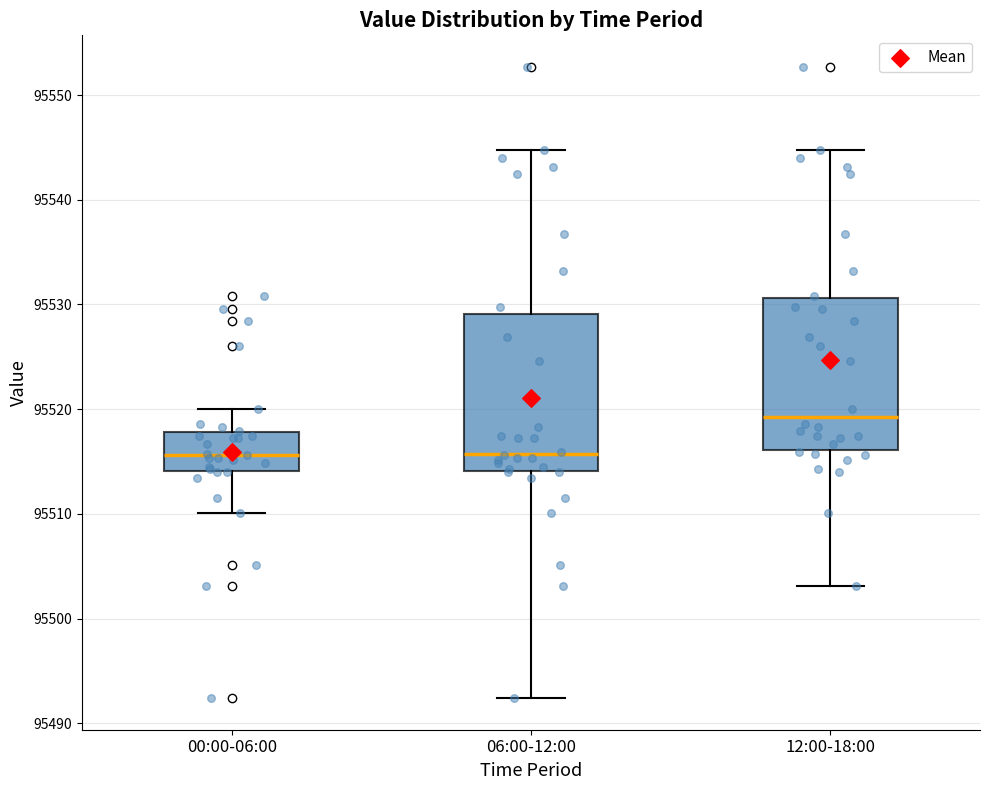

Reading left to right, read every box against the y-axis: the position of its median line, the range the box covers, and the ends of its whiskers. The values are not printed on the chart, so give them approximately, as read against the axis.

00:00-06:00: median 95516, box 95514 to 95518, whiskers 95510 to 95520
06:00-12:00: median 95516, box 95514 to 95529, whiskers 95492 to 95545
12:00-18:00: median 95519, box 95516 to 95531, whiskers 95503 to 95545